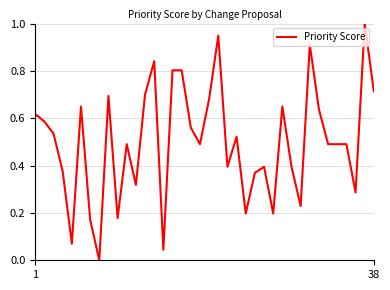

What is the difference between the maximum and minimum values?

1.0